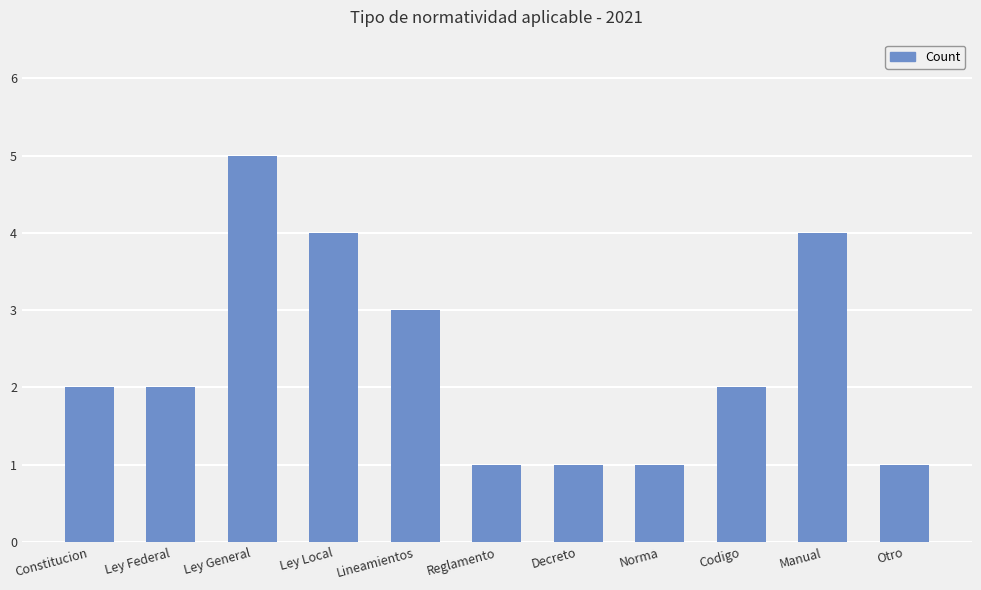

The value at Codigo is 3. True or false?

False